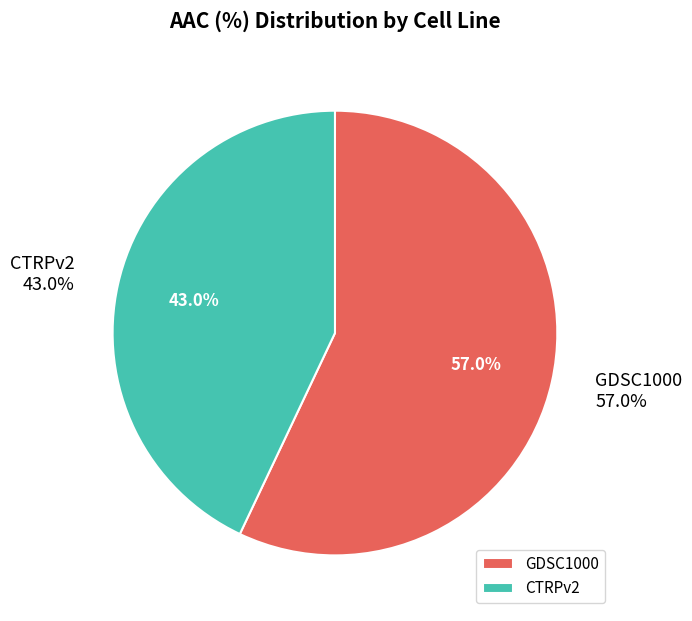

Which slice represents more than half of the pie?

GDSC1000